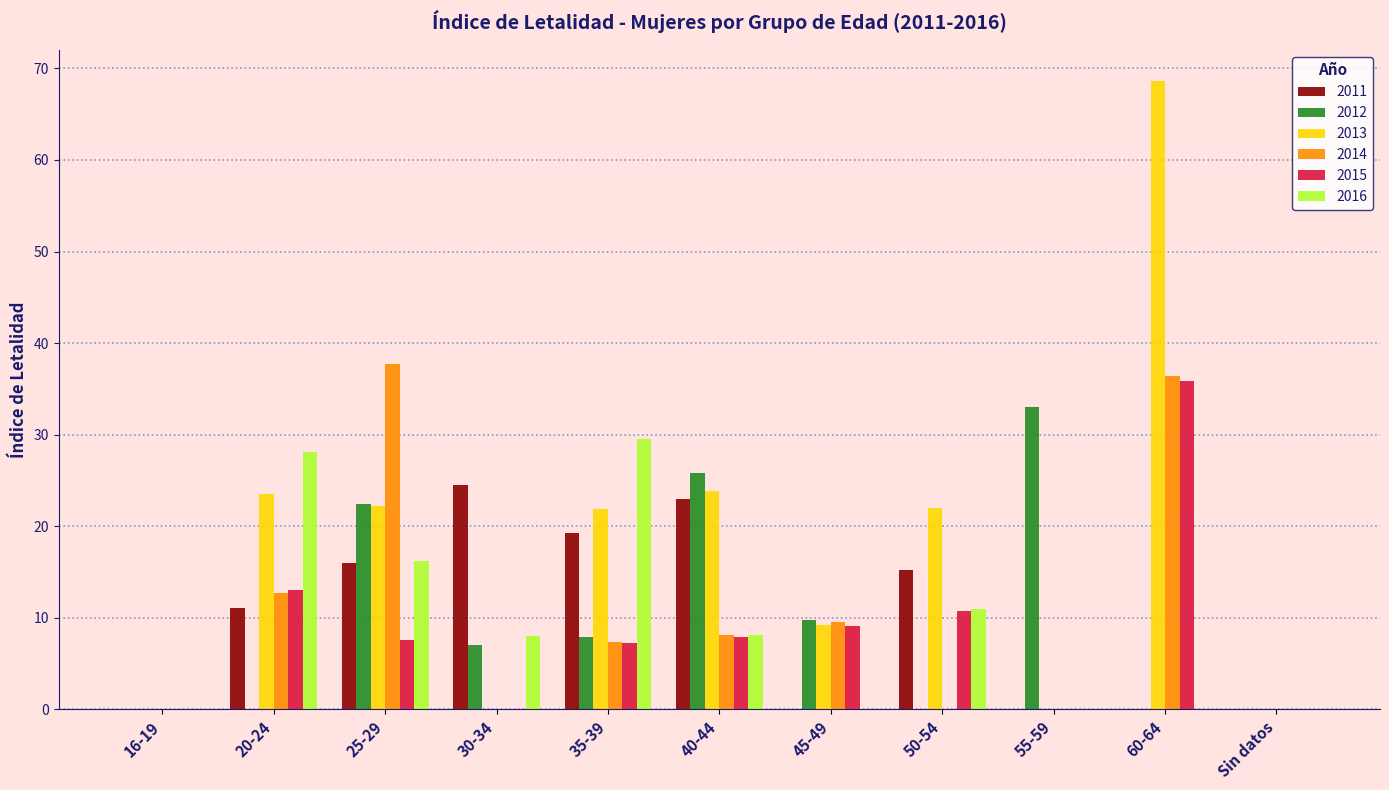

Which series changed the most between 35-39 and 45-49?

2016